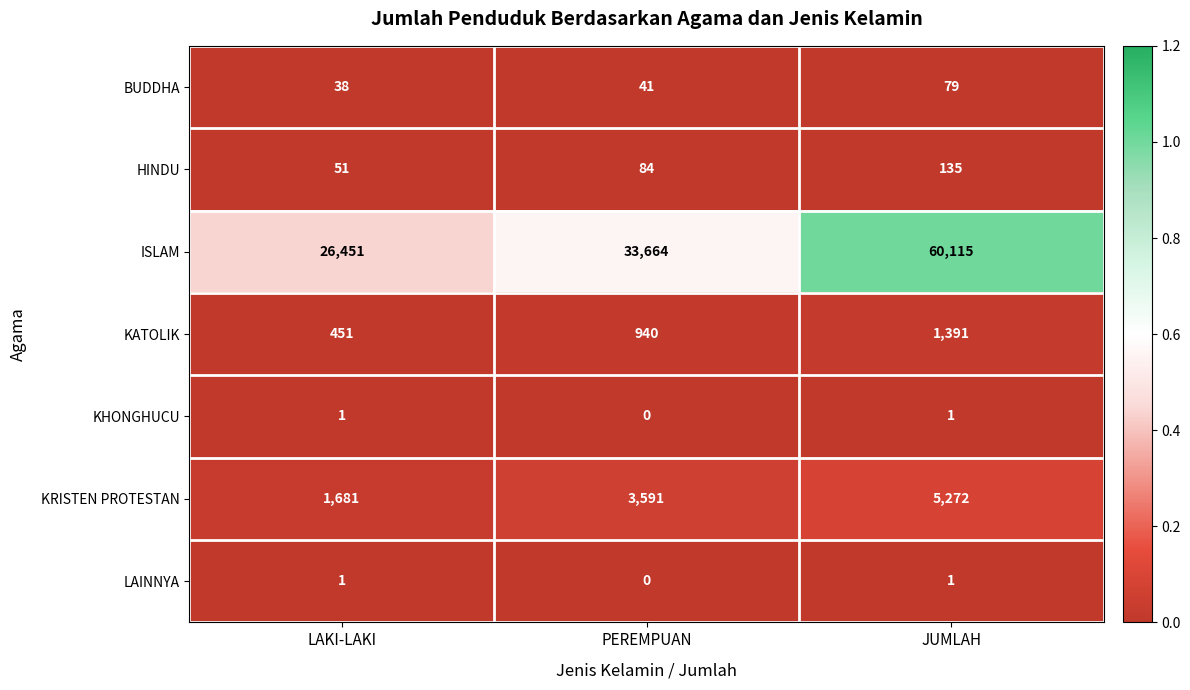

Is it true that HINDU equals 84 at PEREMPUAN?

True